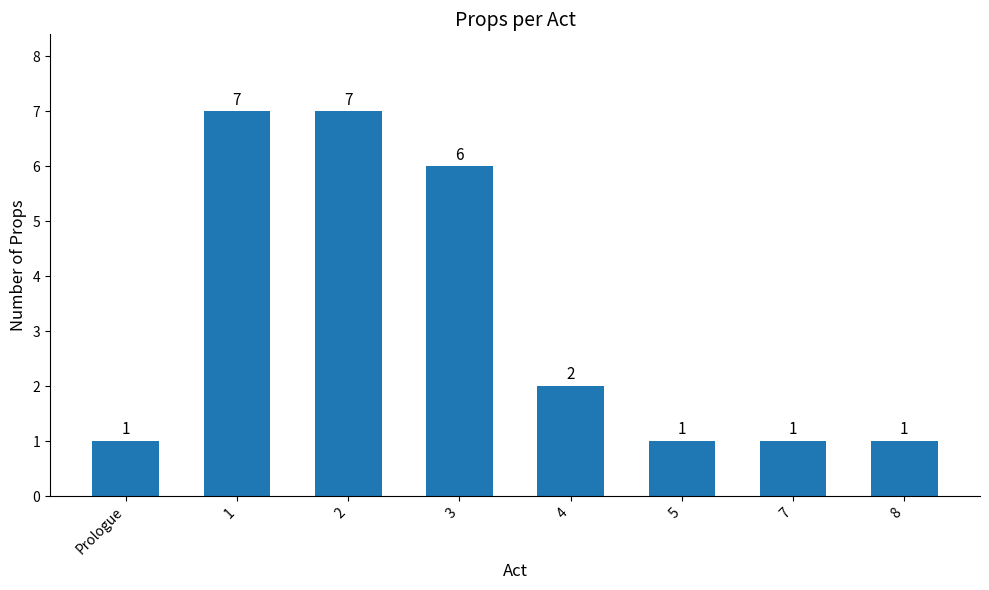

What is the sum of the values at 1 and 8?

8